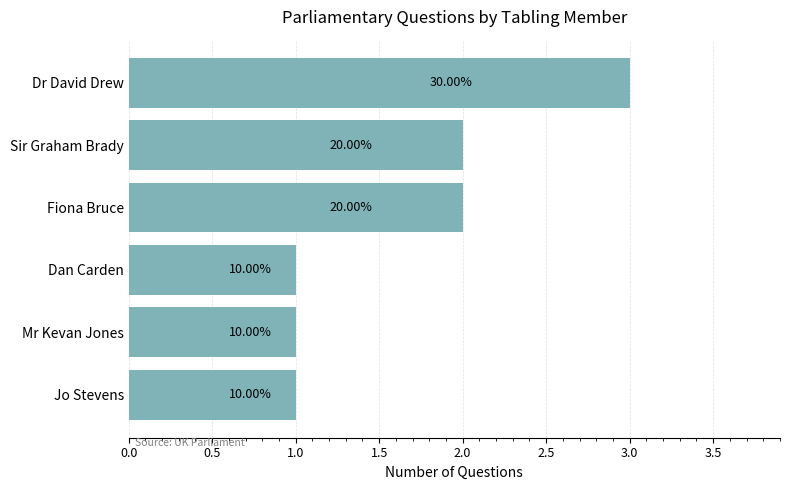

How many bars are there in total?

6